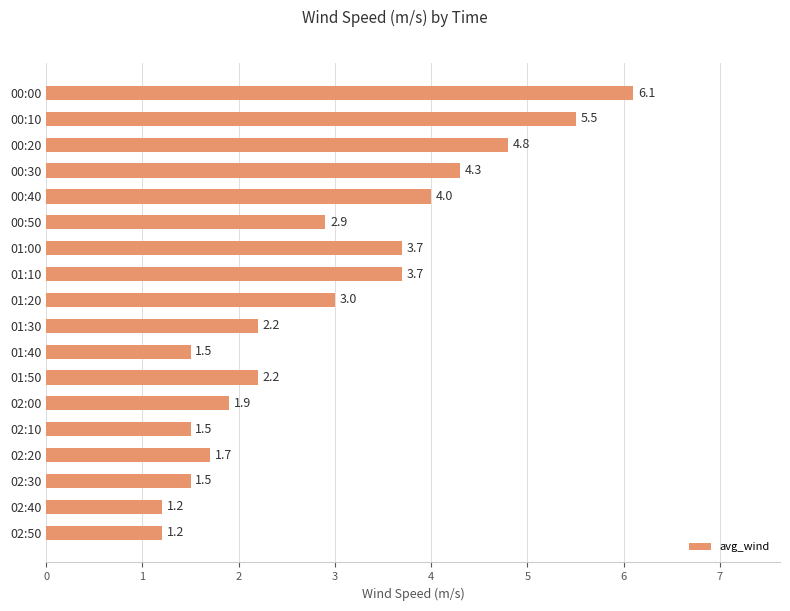

What is the difference between the maximum and second lowest values?

4.9